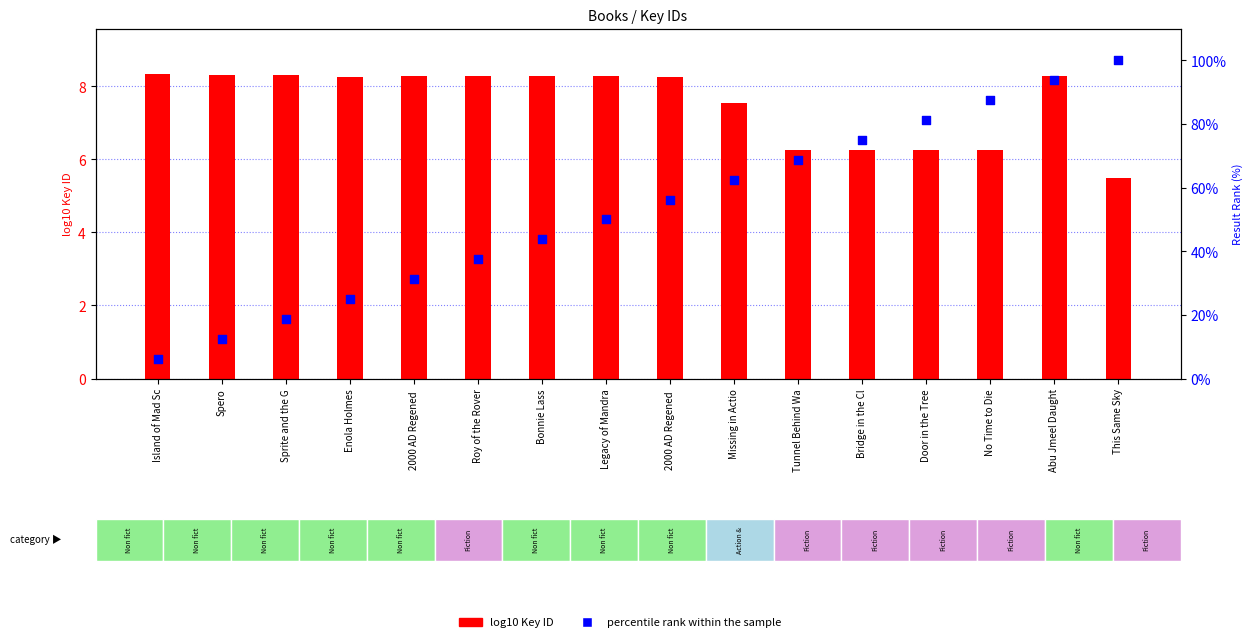

Which series has the largest Y range (max minus min)?

percentile rank within the sample